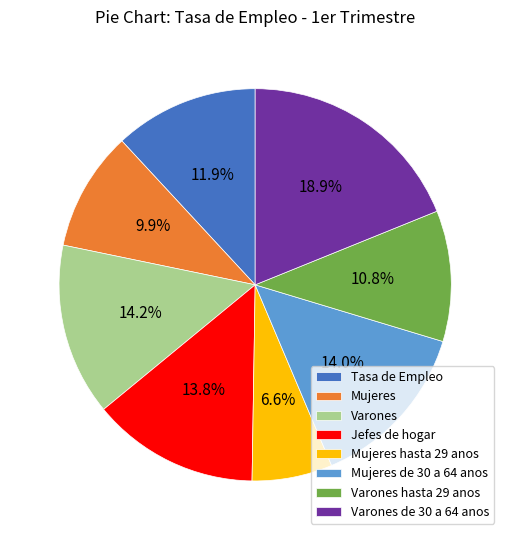

What percentage do Varones hasta 29 anos and Mujeres hasta 29 anos together represent?

17.4%